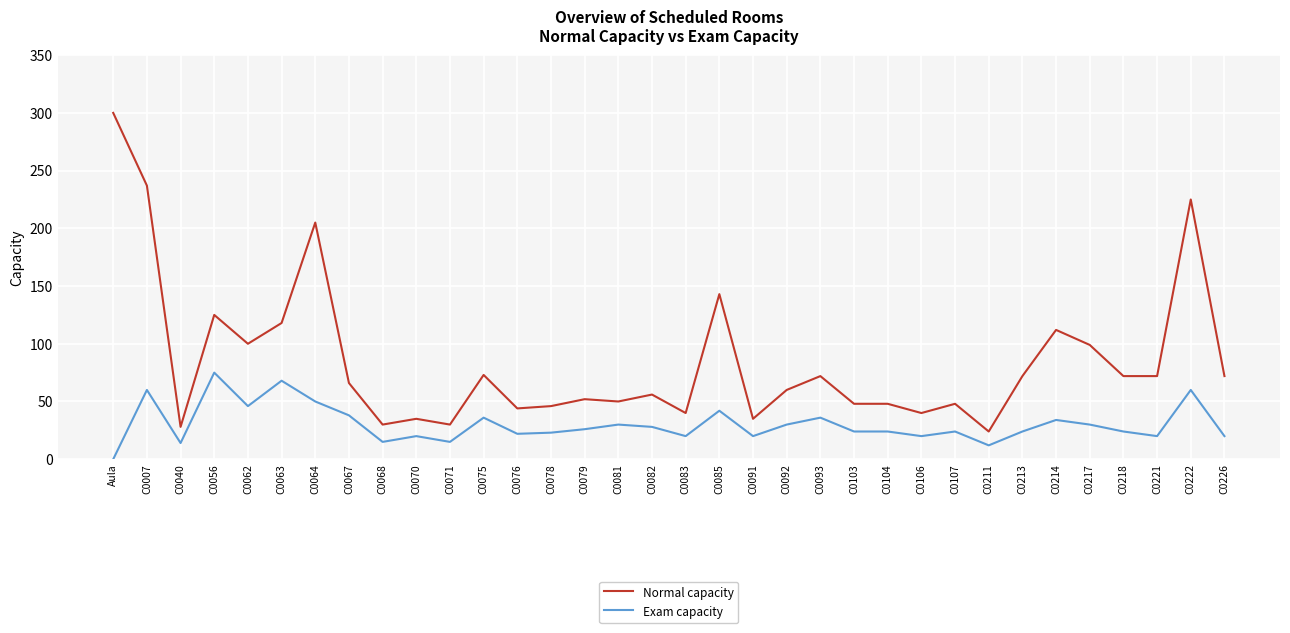

What is the sum of the Exam capacity values at C0226 and C0214?

54